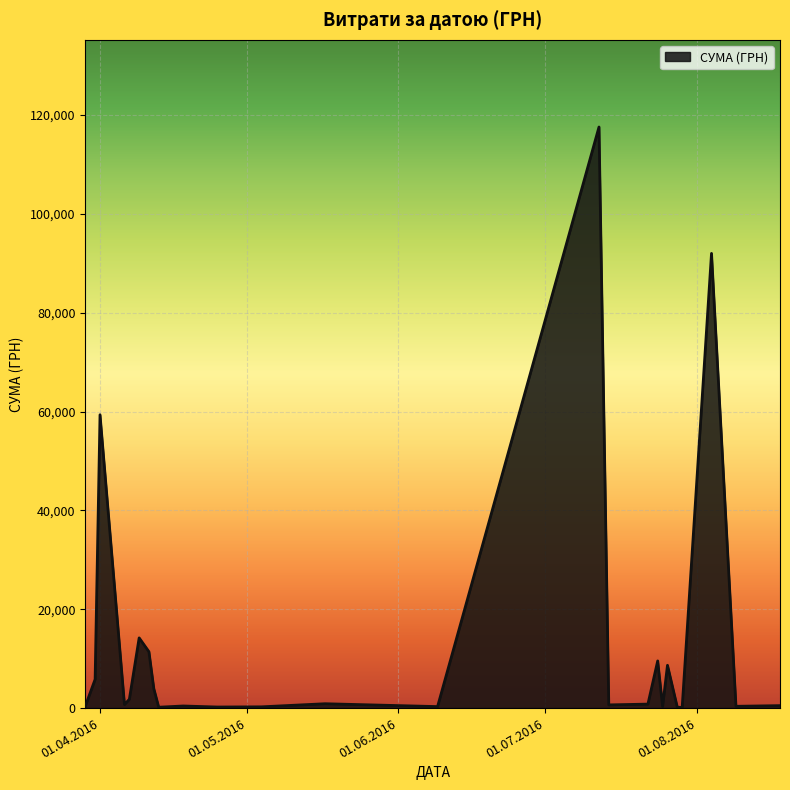

What is the maximum value shown in the chart?

117568.8